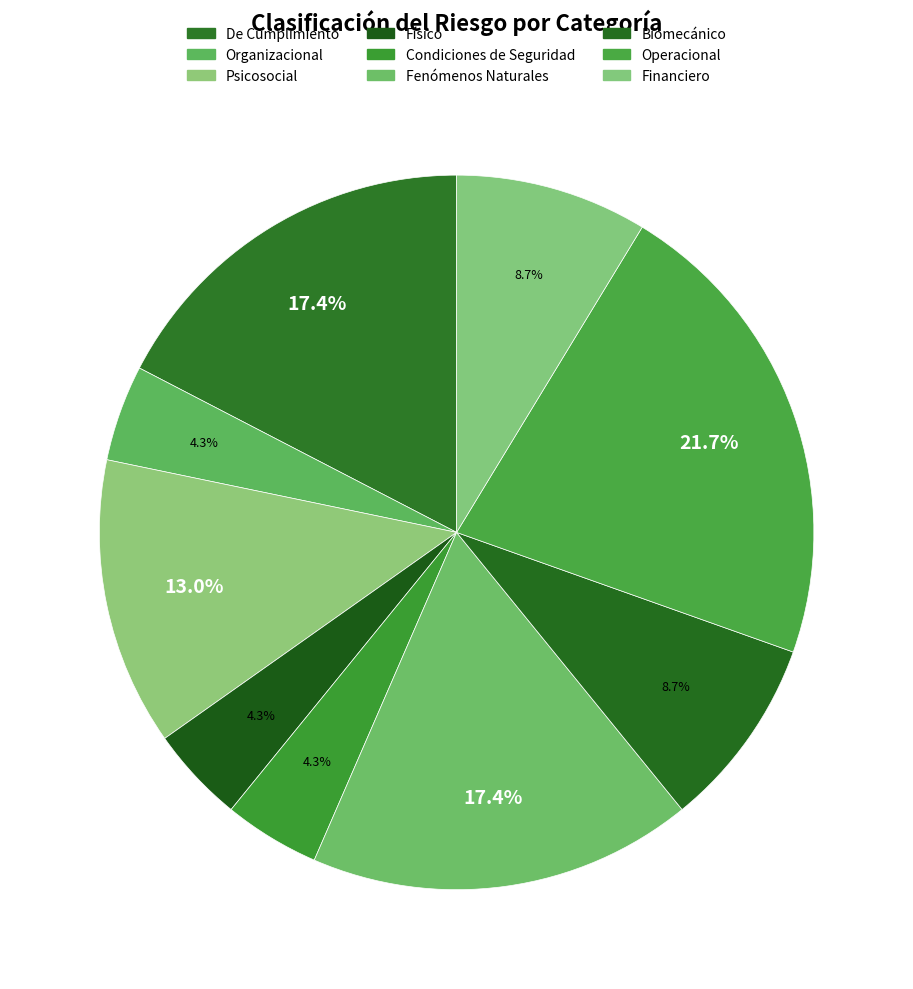

How many segments does this pie chart have?

9